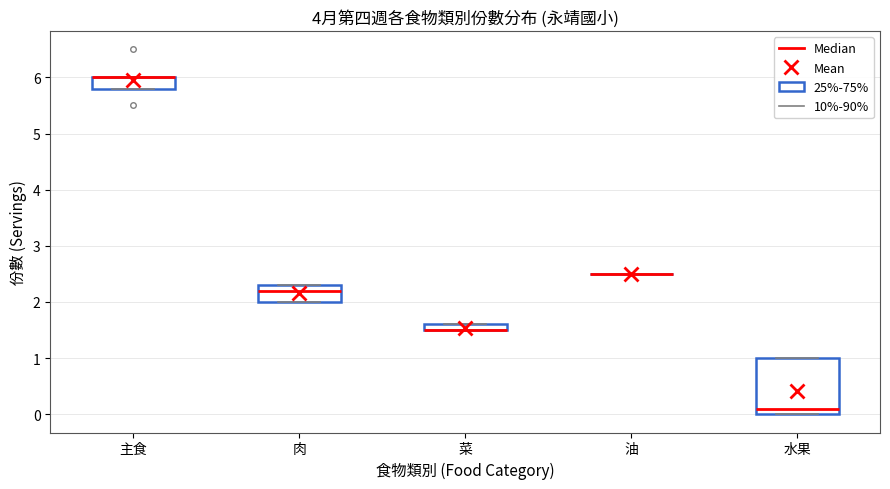

Which box is the tallest, from its lower edge to its upper edge?

水果